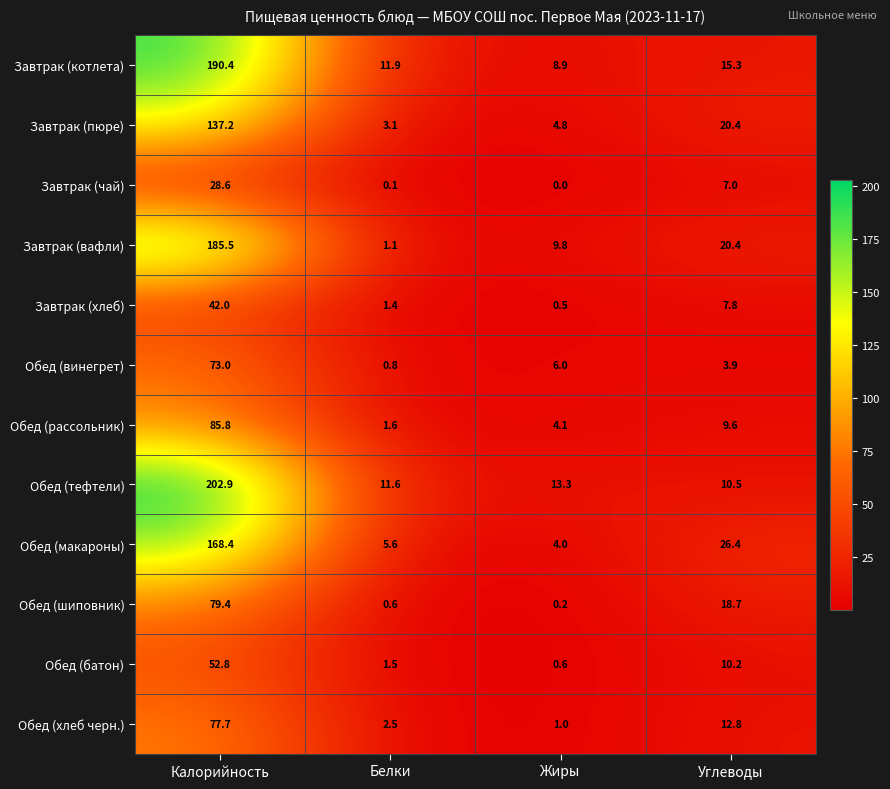

Where is Обед (рассольник) nearest to the value 43?

Углеводы